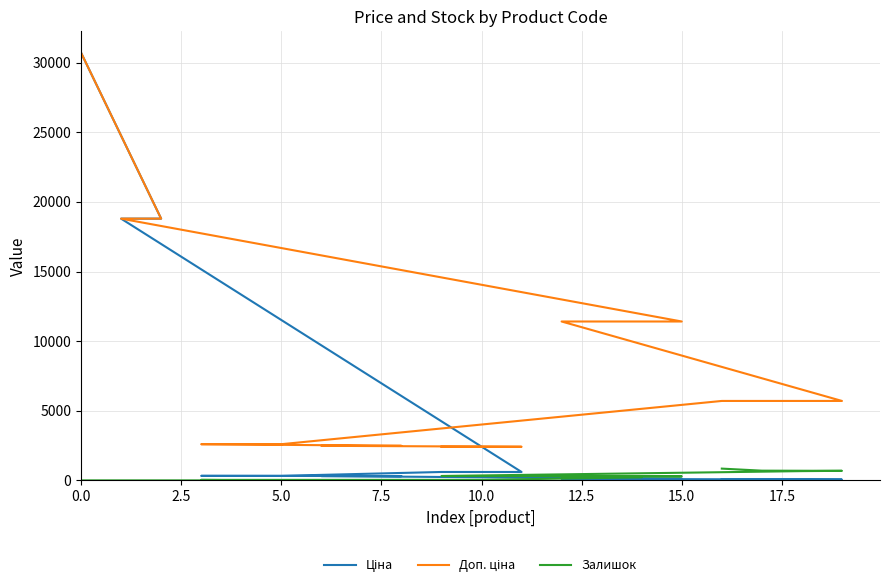

Rank the series by their average value, from highest to lowest.

Доп. ціна, Ціна, Залишок